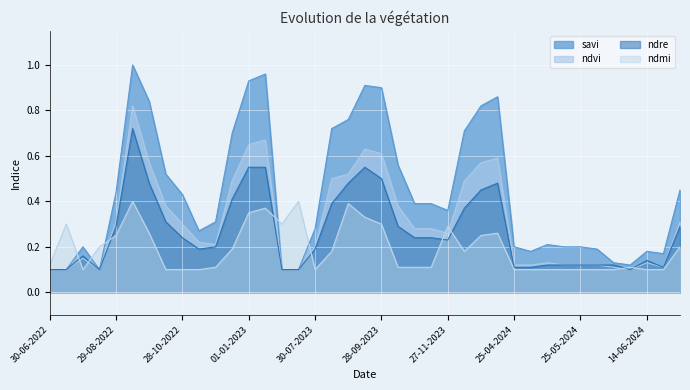

How many lines are shown in the chart?

4